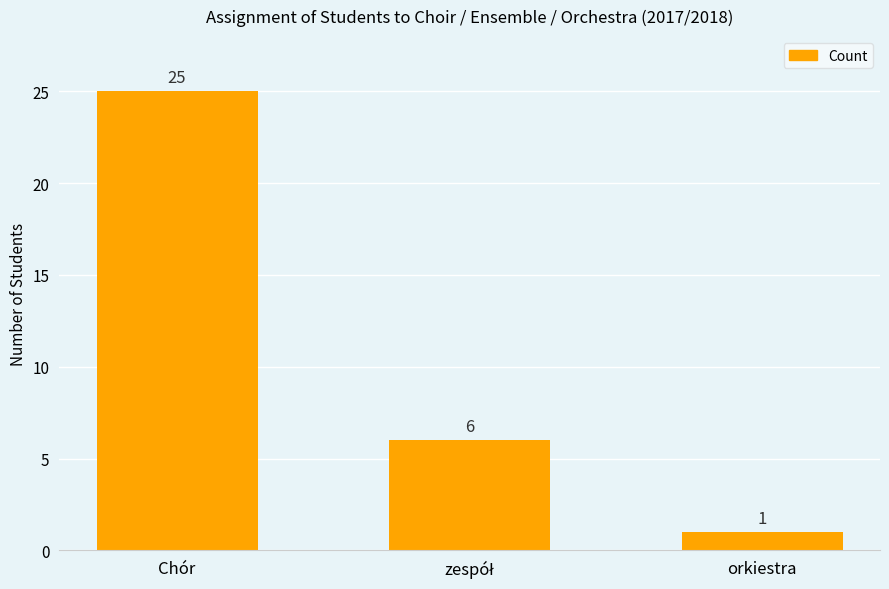

What is the difference between the maximum and minimum values?

24